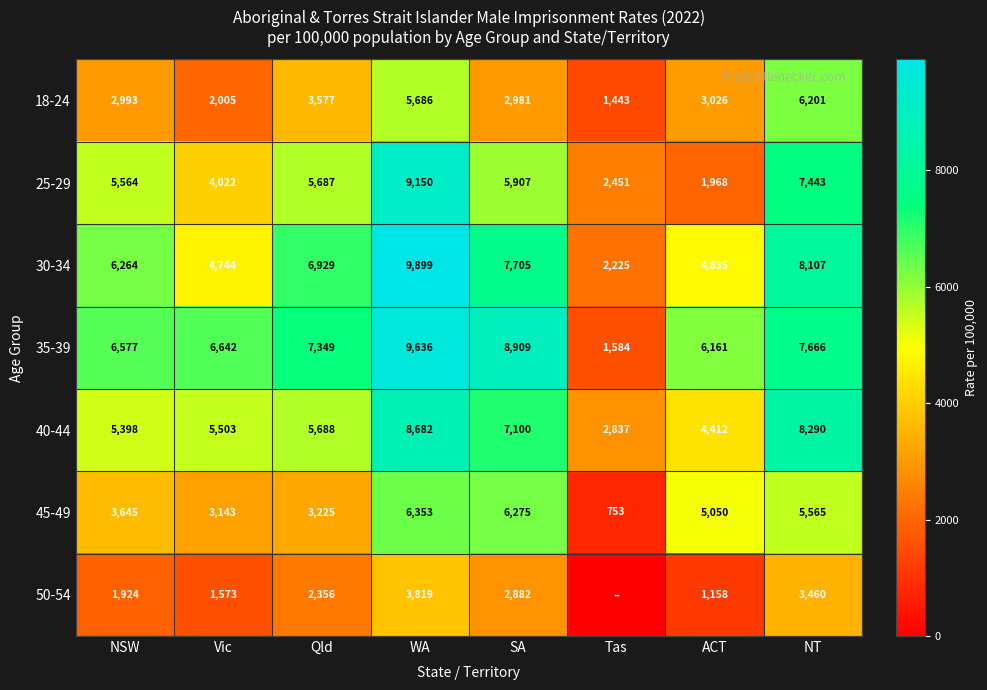

What is the difference between the highest and lowest values at WA?

6080